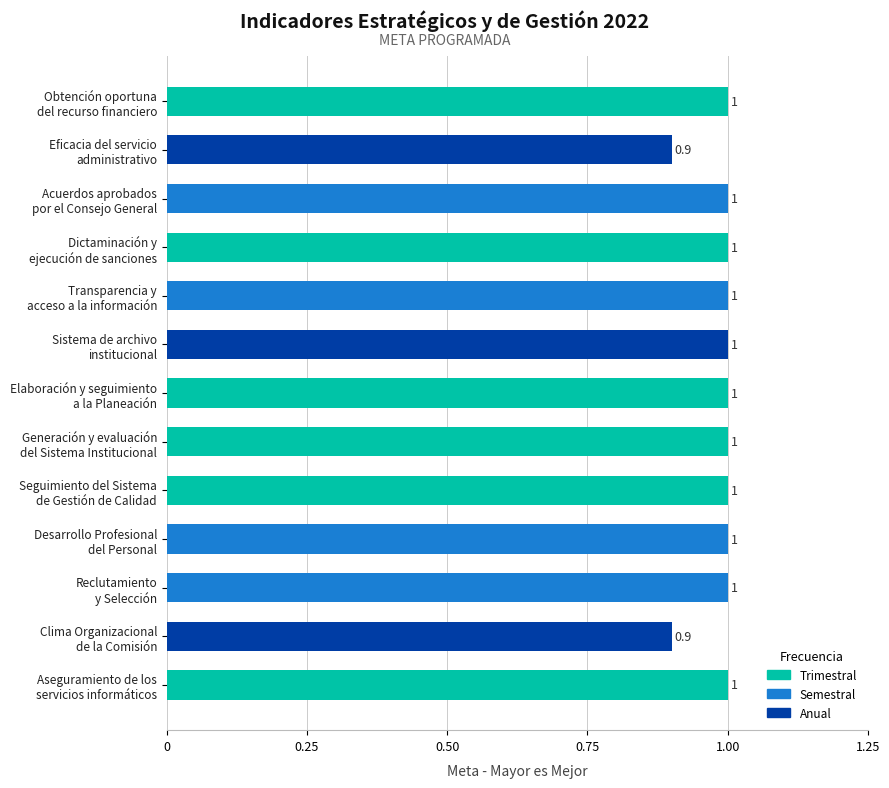

What is the maximum value shown in the chart?

1.0